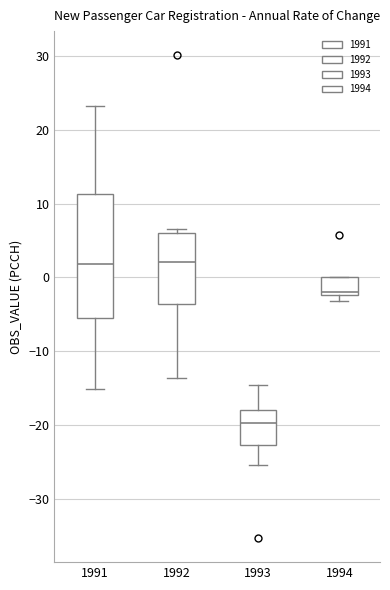

Which box is the tallest, from its lower edge to its upper edge?

1991